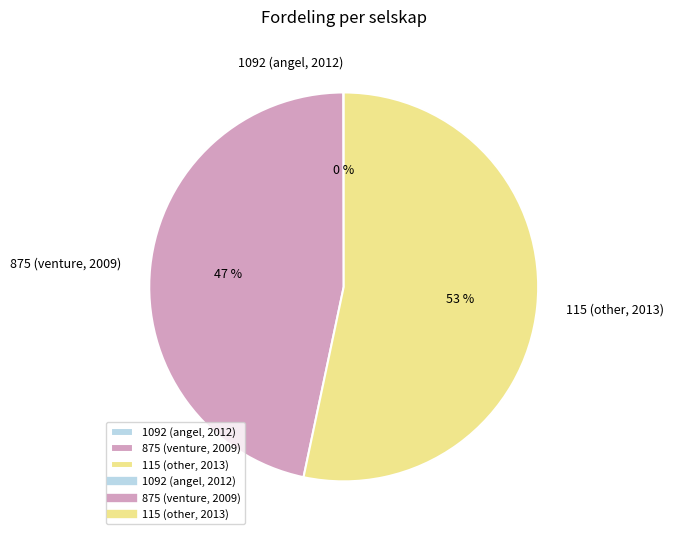

Approximately how many times larger is the value at 875 (venture, 2009) compared to 115 (other, 2013)?

0.9